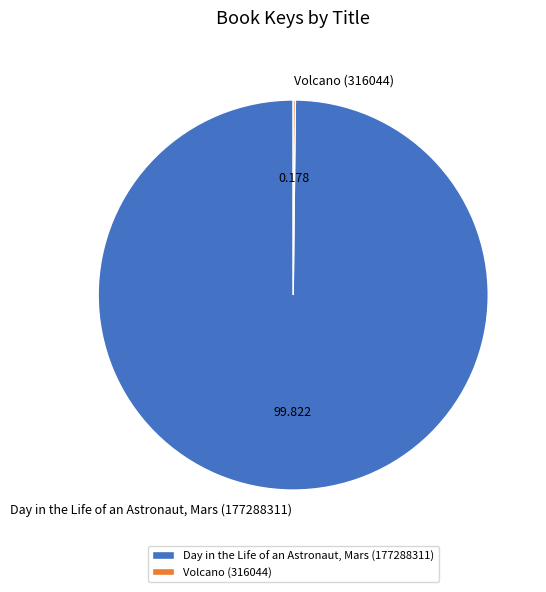

Is there any slice that represents more than half of the pie?

Yes